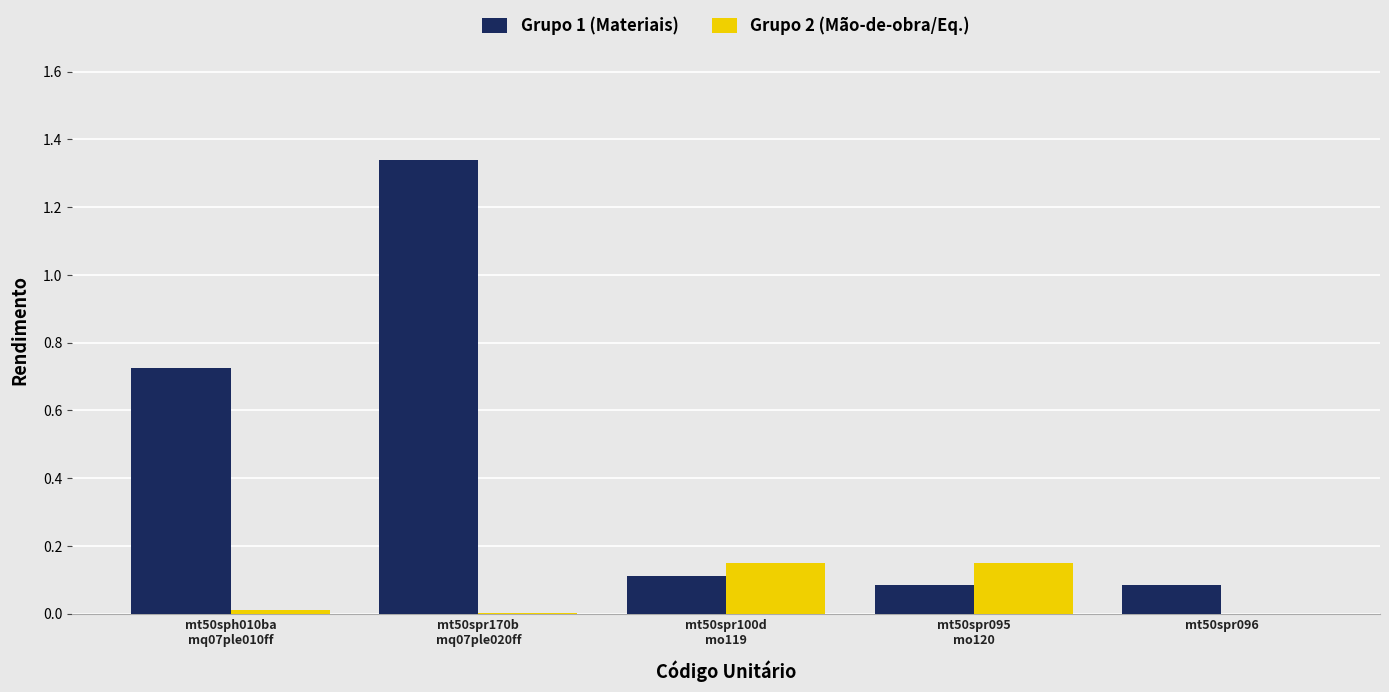

Is the value of Grupo 2 (Mão-de-obra/Eq.) at mt50sph010ba
mq07ple010ff greater than the value of Grupo 1 (Materiais) at mt50sph010ba
mq07ple010ff?

No